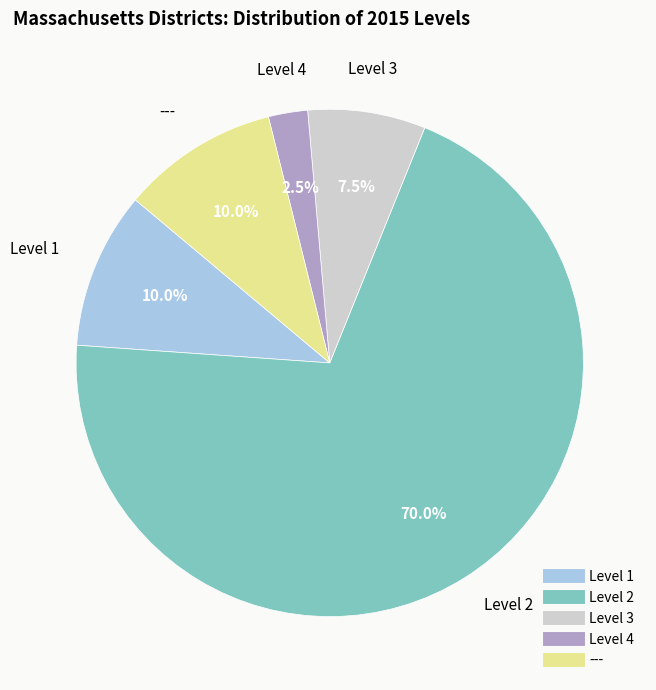

Does any single category account for the majority?

Yes